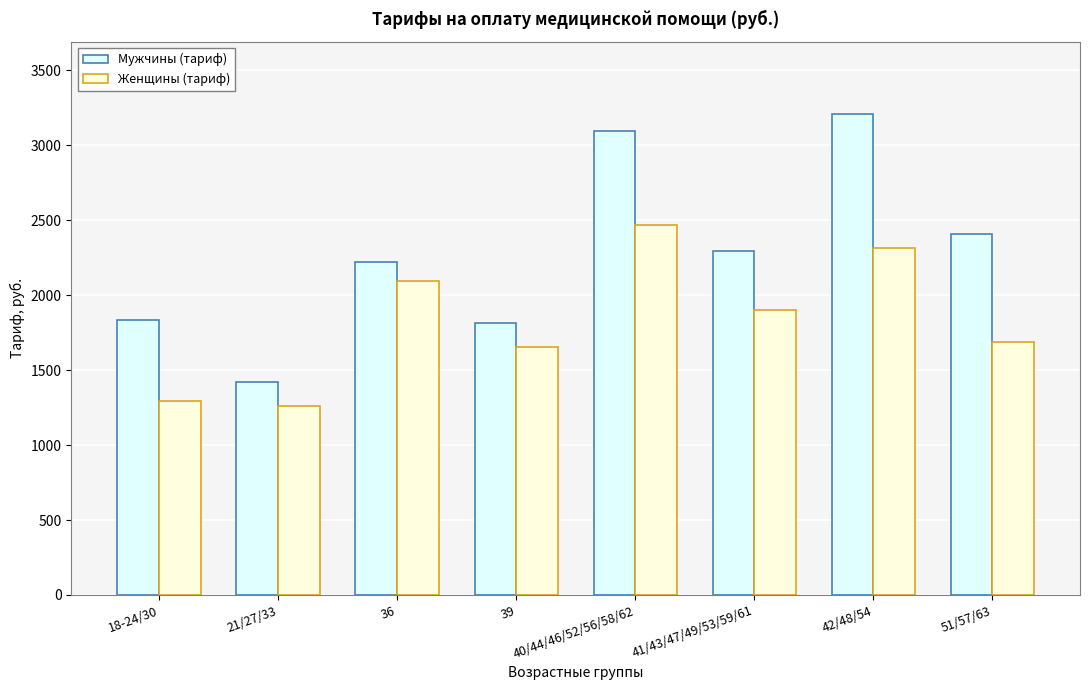

What is the average value of the Мужчины (тариф) series?

2287